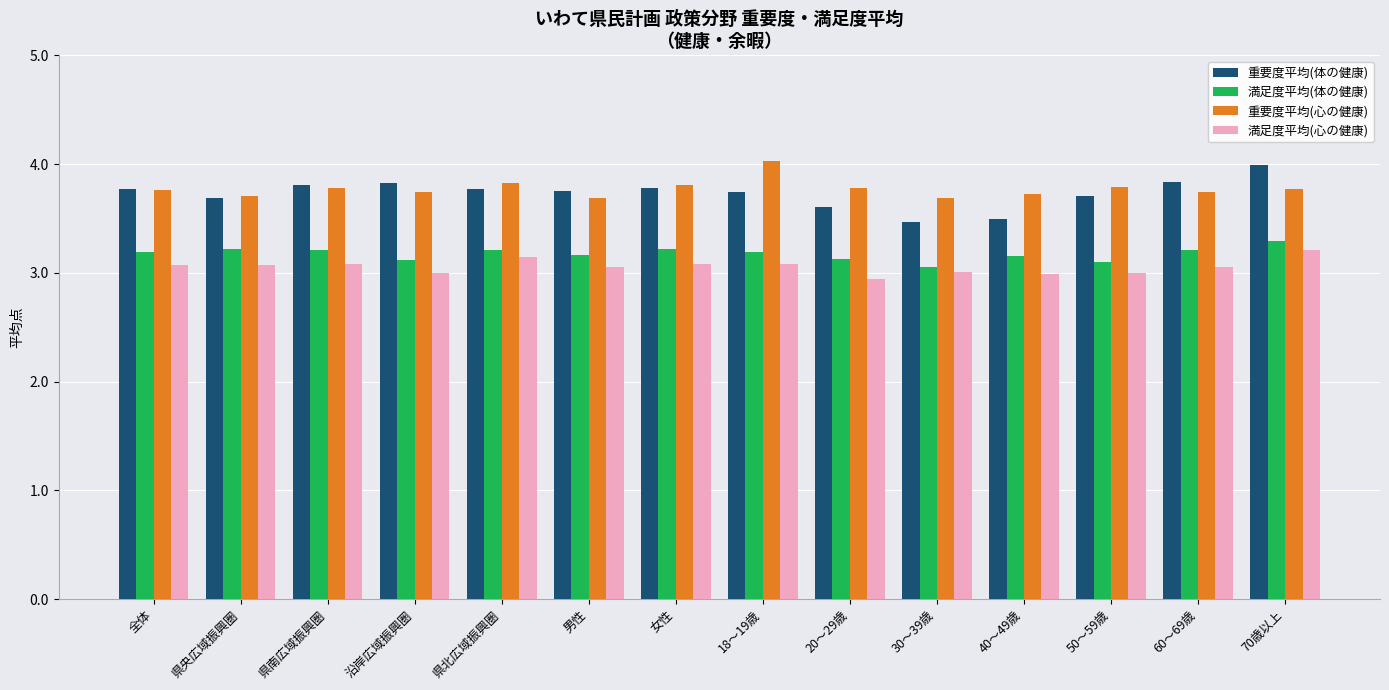

What is the total value across all series at 県南広域振興圏?

13.9